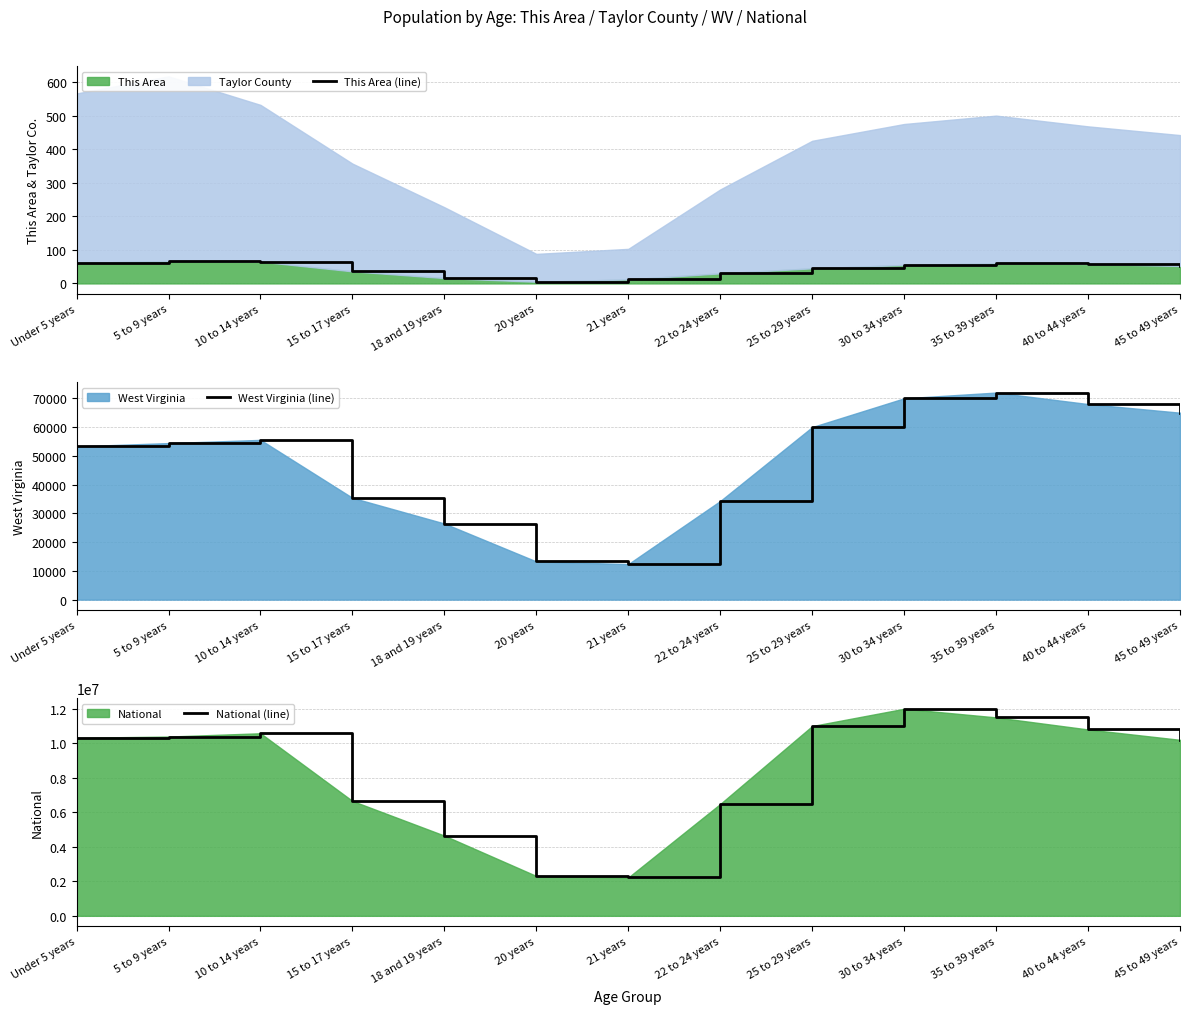

True or false: West Virginia (line) and National (line) intersect in this chart.

False